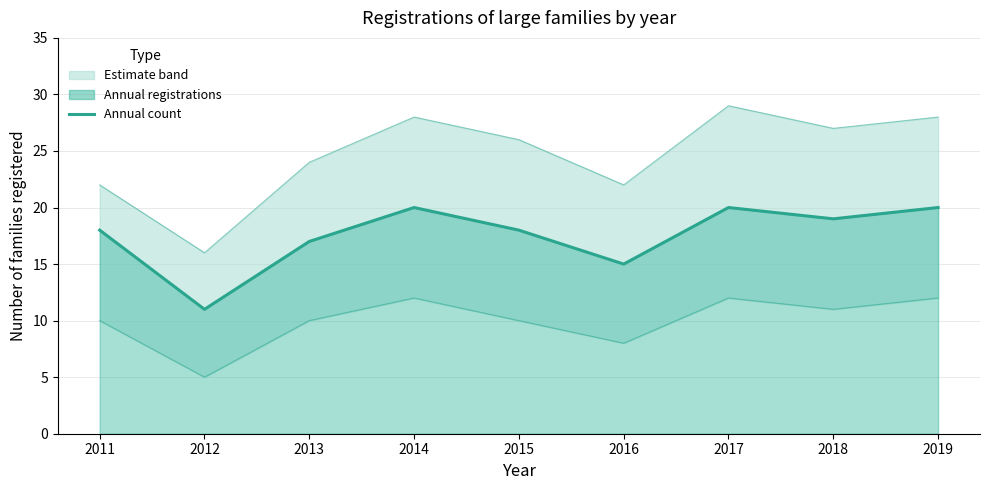

Reading right to left, list all the values displayed in this chart.

20	19	20	15	18	20	17	11	18